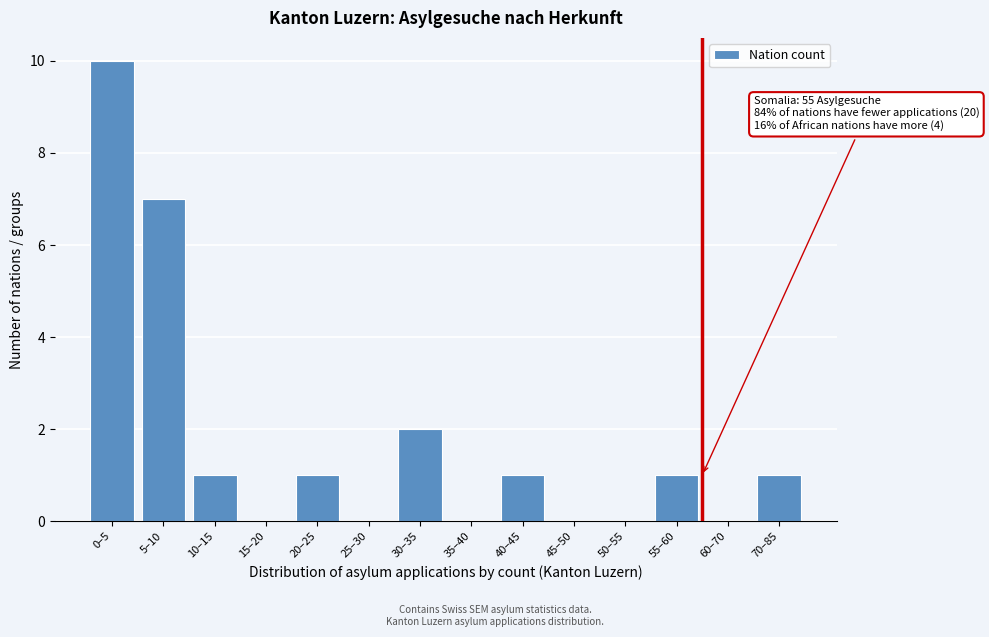

Reading left to right, extract all data points from this chart.

0–5=10	5–10=7	10–15=1	15–20=0	20–25=1	25–30=0	30–35=2	35–40=0	40–45=1	45–50=0	50–55=0	55–60=1	60–70=0	70–85=1